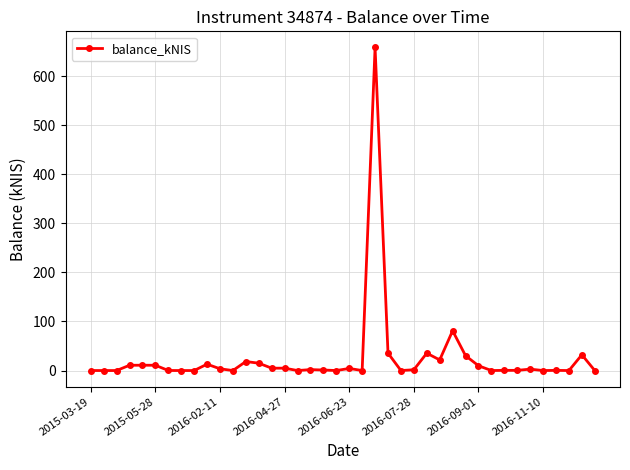

What is the difference between the second highest and second lowest values?

81.1